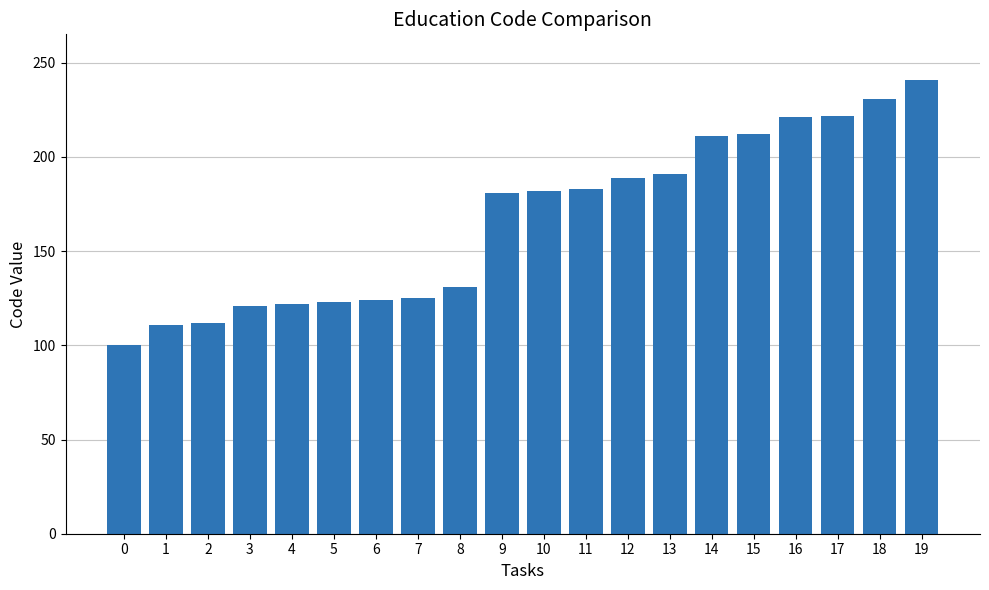

What is the value of the 5th bar from the left?

122